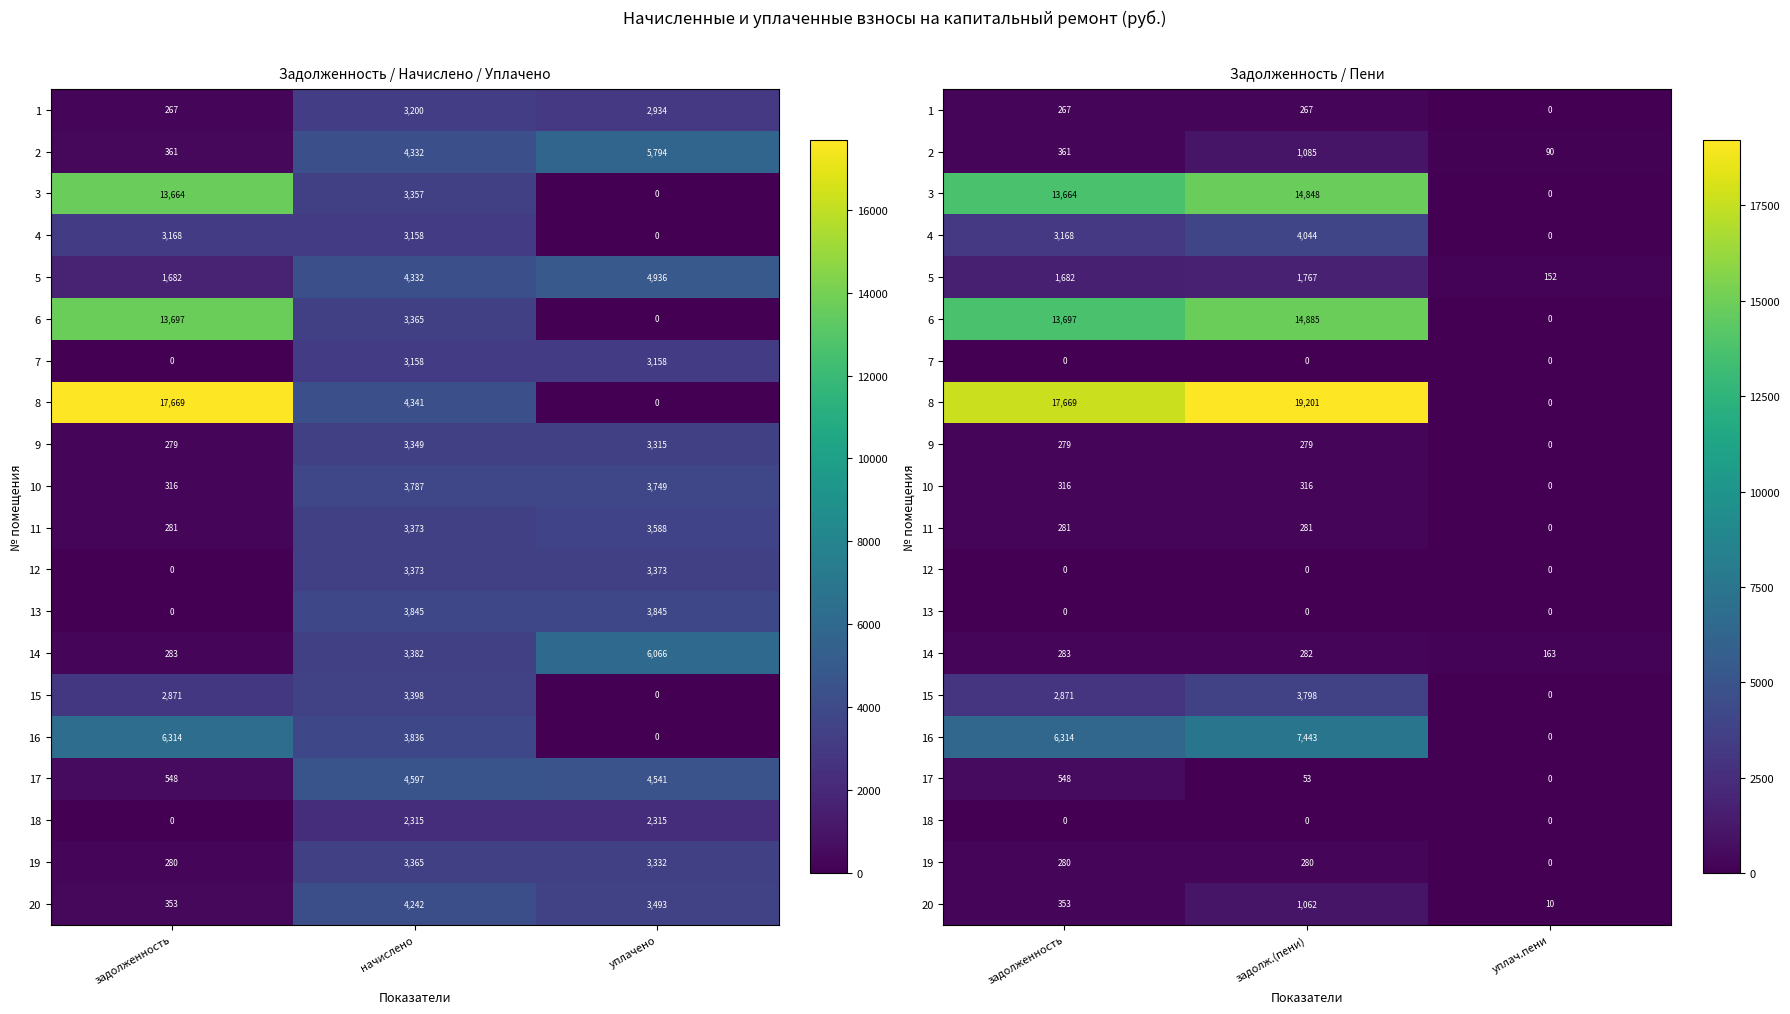

At which label does 8 first exceed 17668?

задолженность